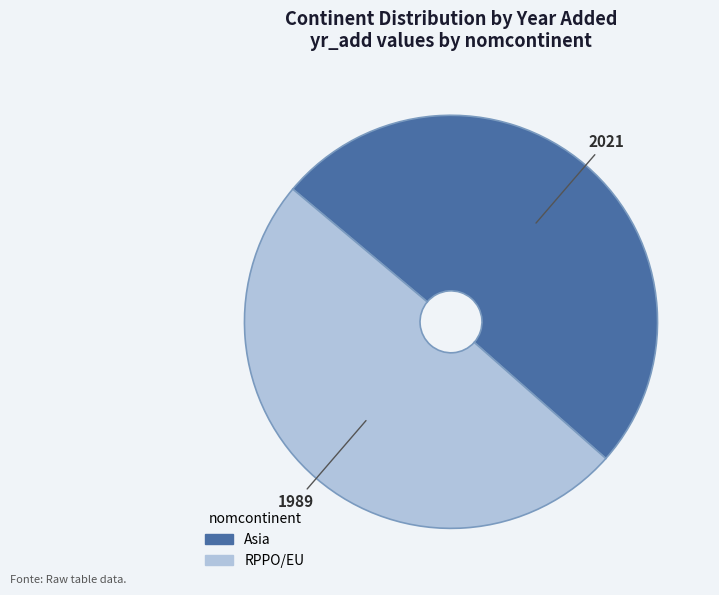

How many segments does this pie chart have?

2